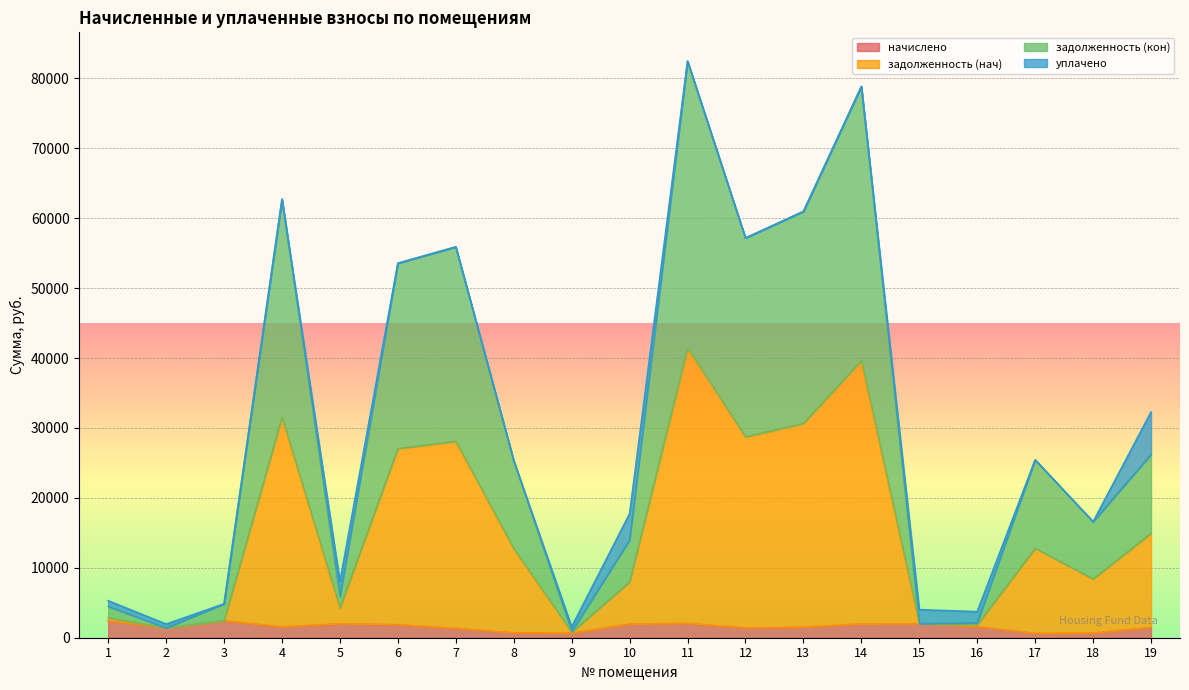

At which category does the chart reach its minimum across all series?

17